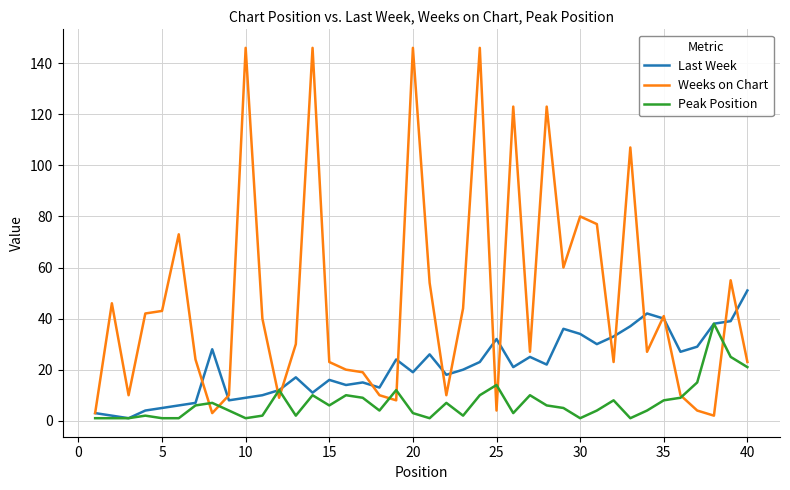

Which series has the largest total across all categories?

Weeks on Chart